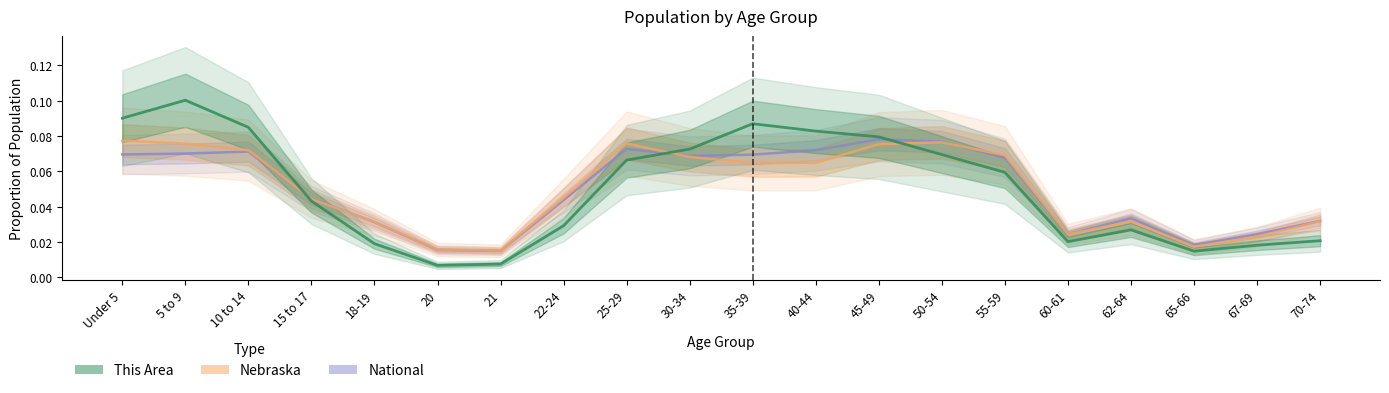

How many interior local valleys does the Nebraska series have?

4